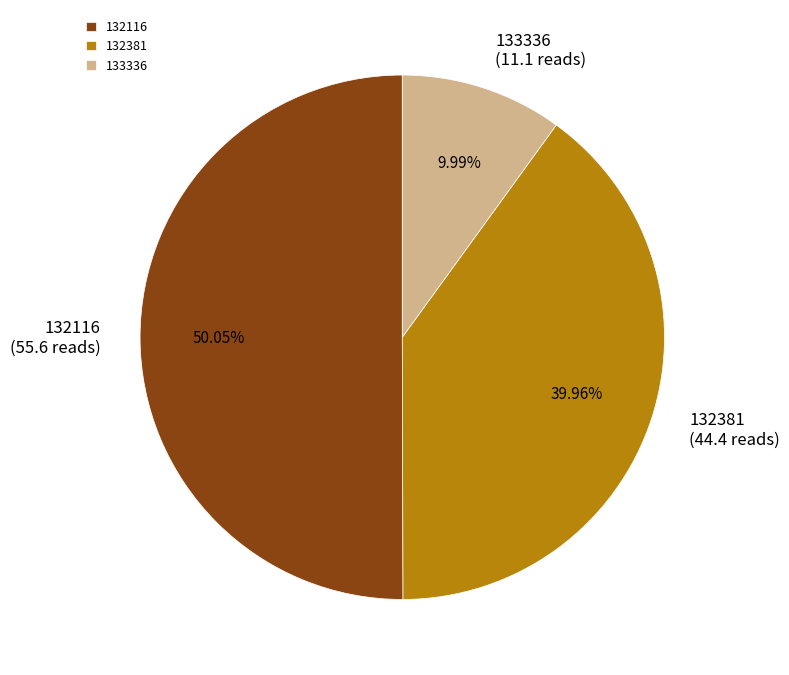

Do 133336 and 132116 together represent more than half of the pie?

Yes